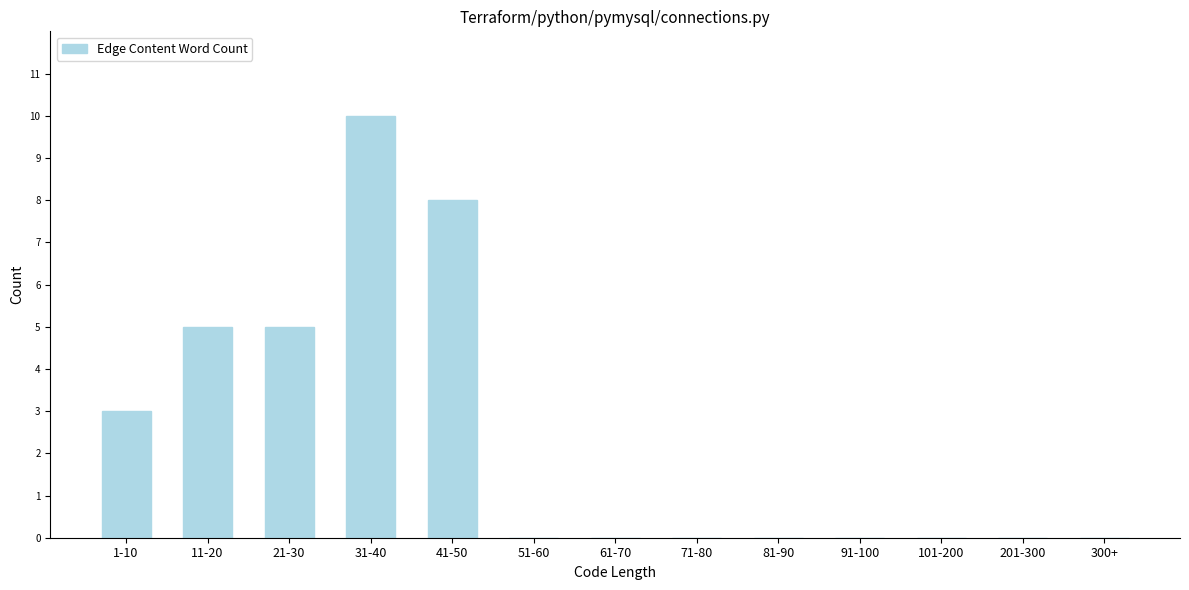

Reading left to right, what are all the values shown in this chart?

1-10=3	11-20=5	21-30=5	31-40=10	41-50=8	51-60=0	61-70=0	71-80=0	81-90=0	91-100=0	101-200=0	201-300=0	300+=0